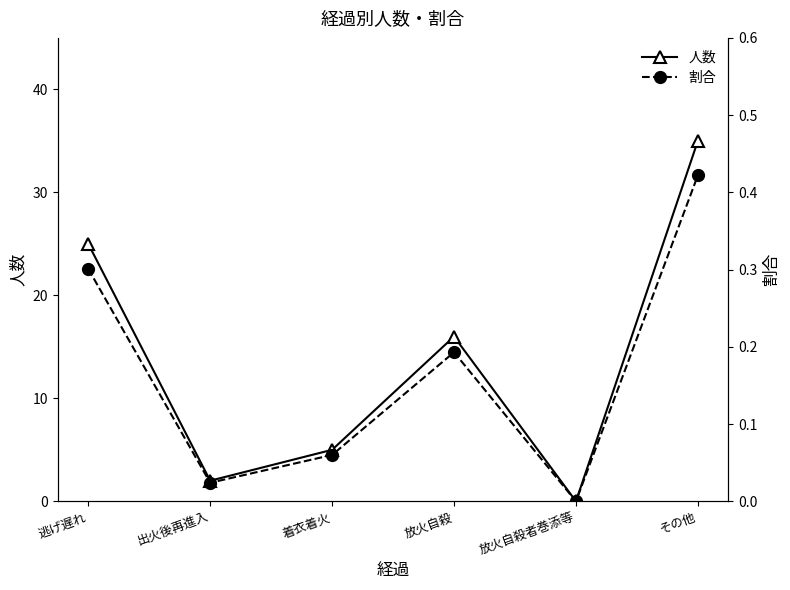

Which series has the largest total across all categories?

人数